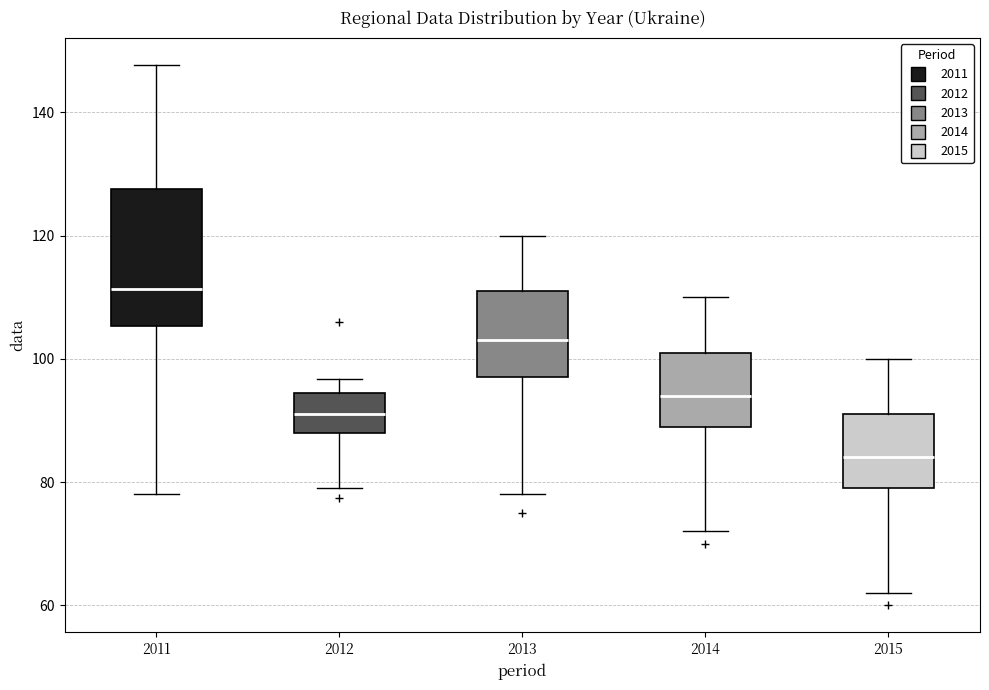

Which box is the tallest, from its lower edge to its upper edge?

2011